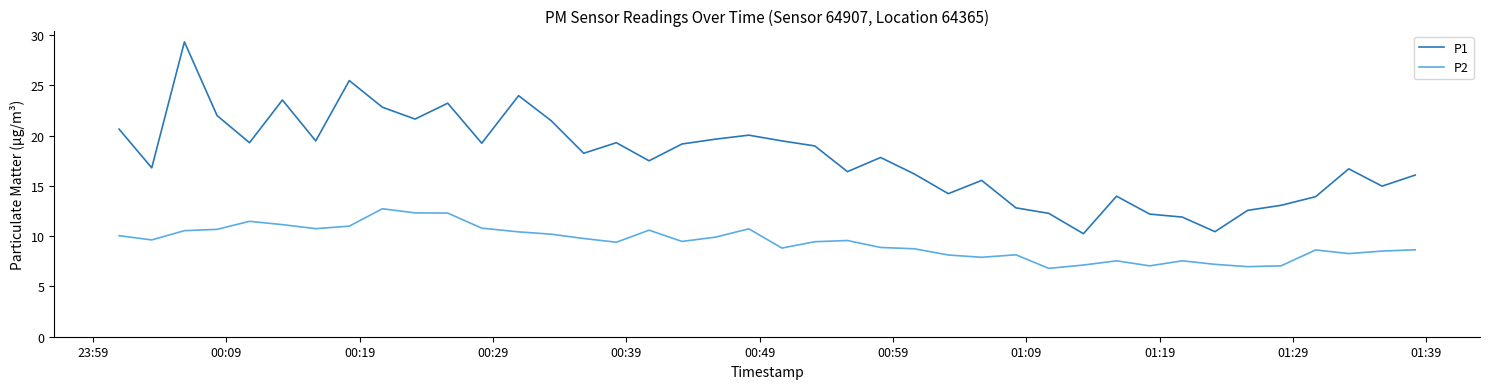

Rank the series by their average value, from lowest to highest.

P2, P1